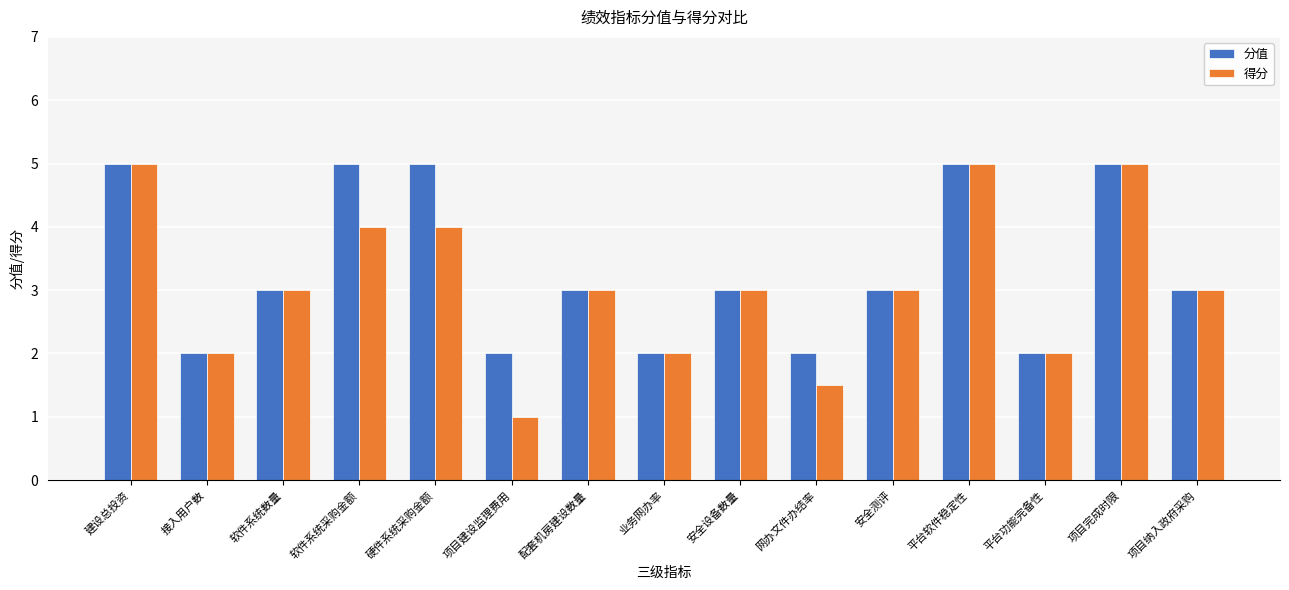

What is the spread (max minus min) of values at 网办文件办结率?

0.5